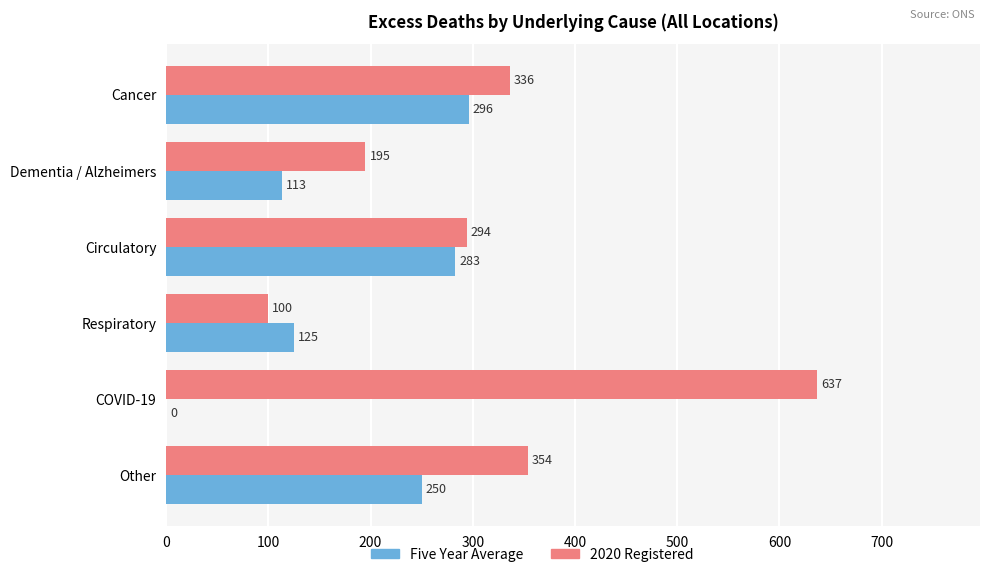

Between Circulatory and Respiratory, which series saw the biggest shift?

2020 Registered